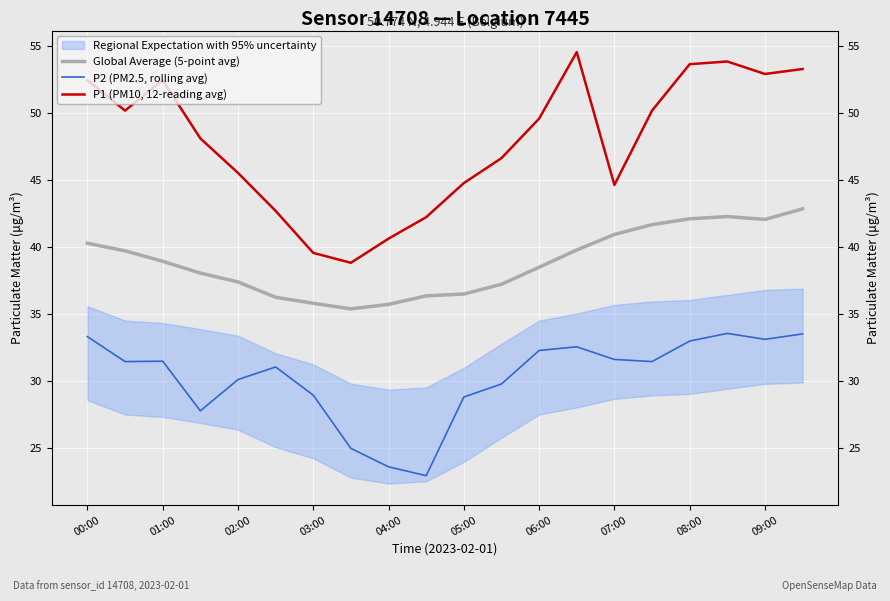

The P1 (PM10, 12-reading avg) series shows 22.6 at 03:00. True or false?

False